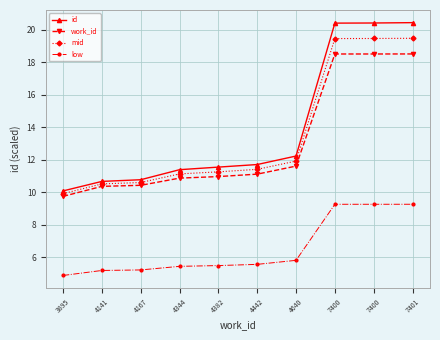

How many data points in id are above 11?

7